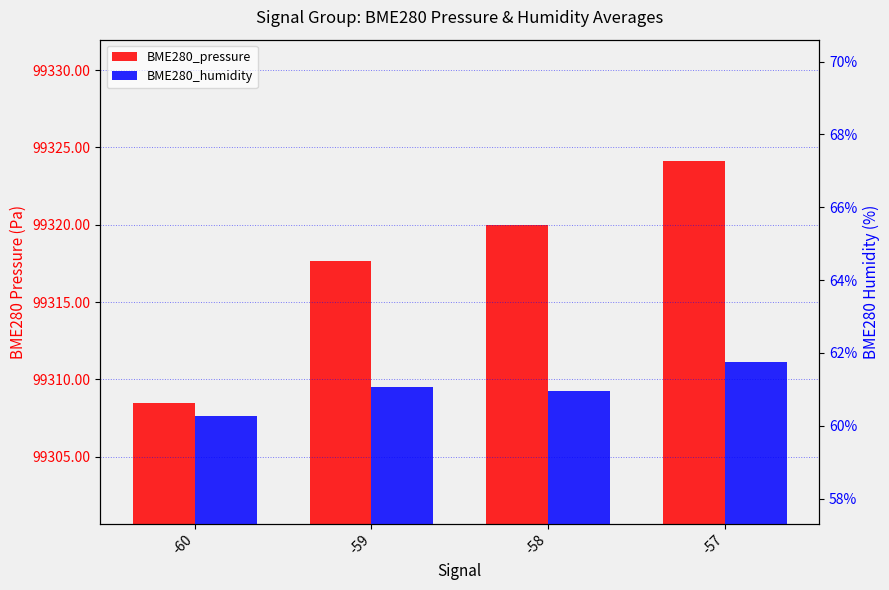

What is the sum of the BME280_humidity values at -57 and -59?

122.8